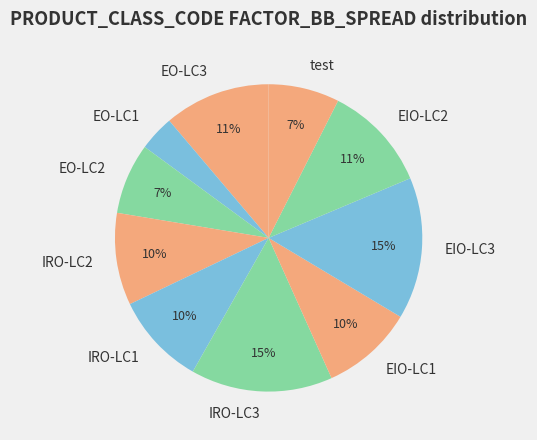

Which slice is the smallest?

EO-LC1